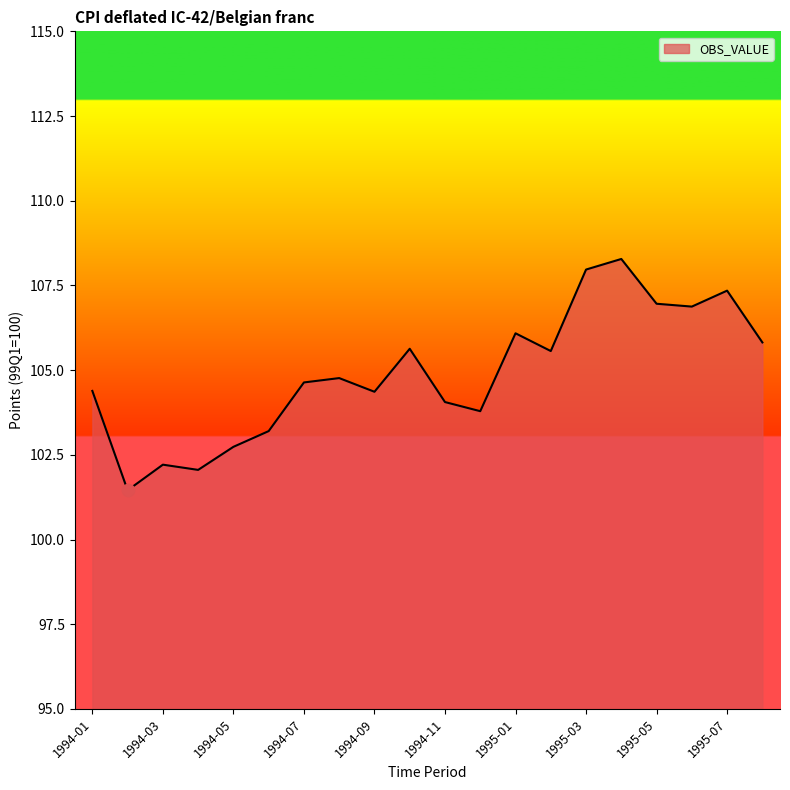

What is the maximum value shown in the chart?

108.3